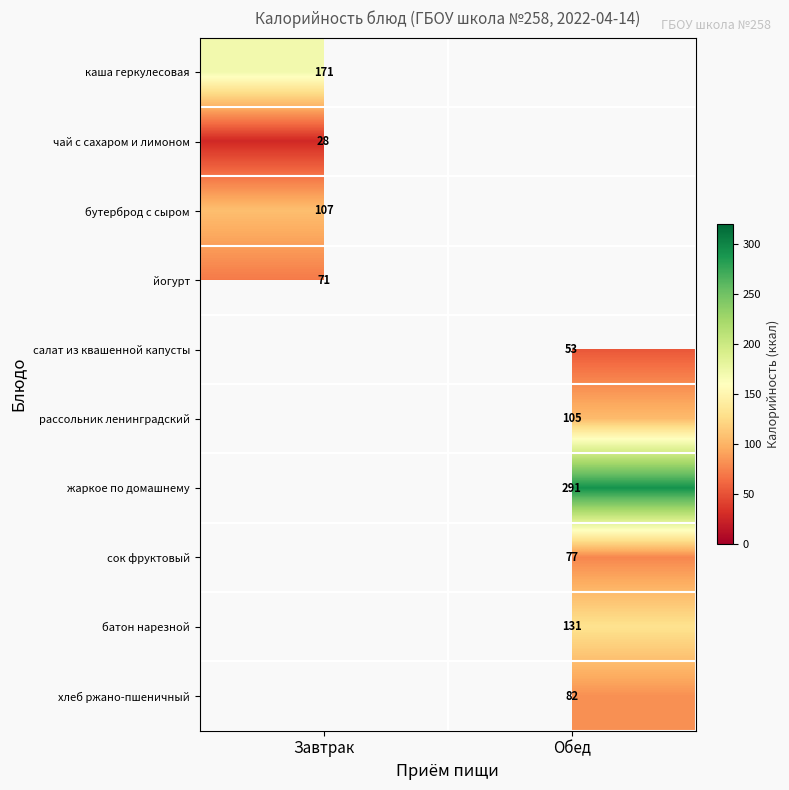

Is it true that чай с сахаром и лимоном equals 28 at Завтрак?

True